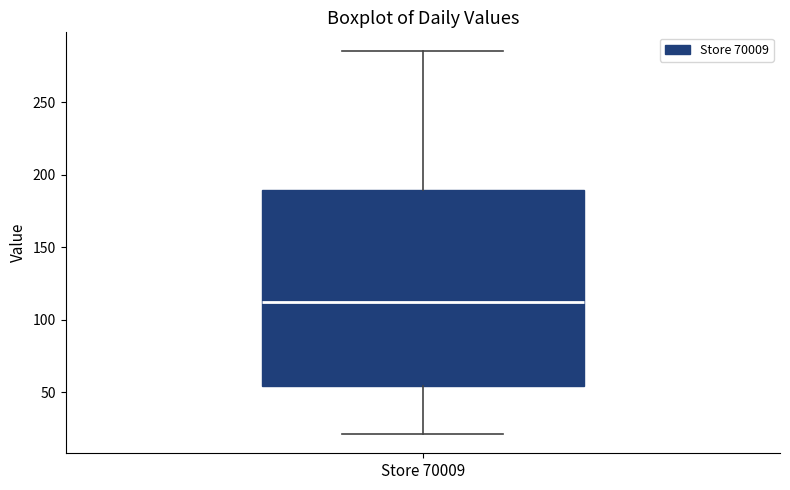

Where does the lower whisker of the box for Store 70009 end on the y-axis? The values are not printed on the chart, so give them approximately, as read against the axis.

20